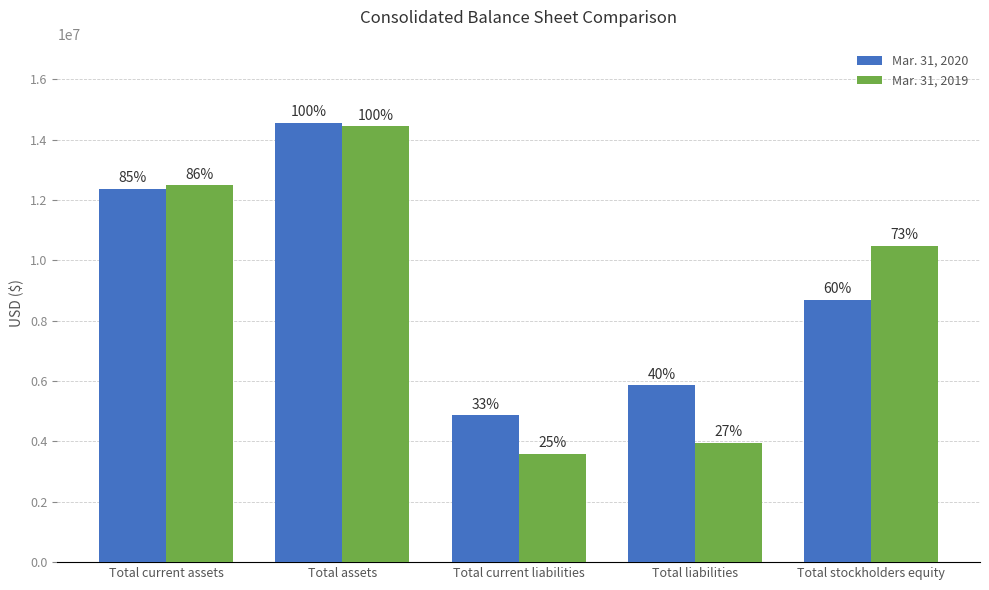

What are all the series names shown in the legend?

Mar. 31, 2020, Mar. 31, 2019